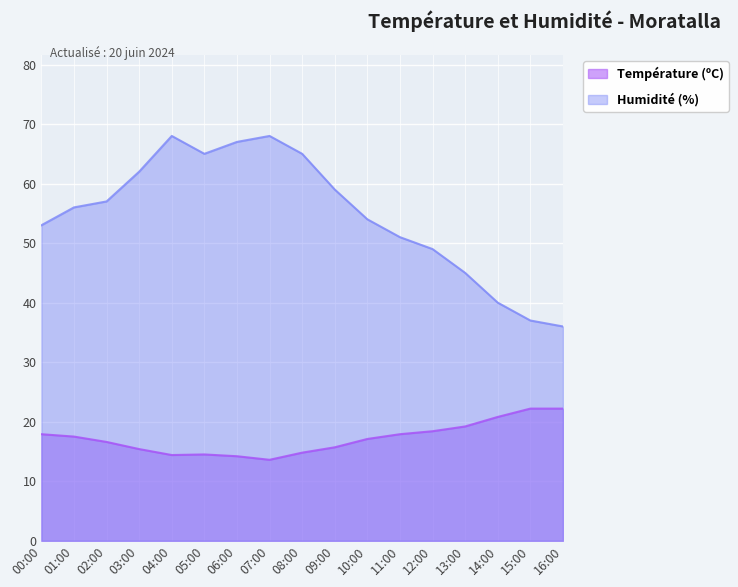

List the series in order of their peak value, highest first.

Humidité (%), Température (ºC)